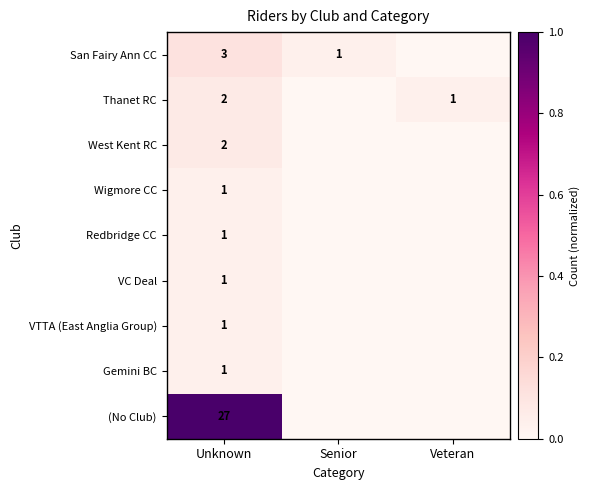

What is the difference between the highest and lowest values at Unknown?

26